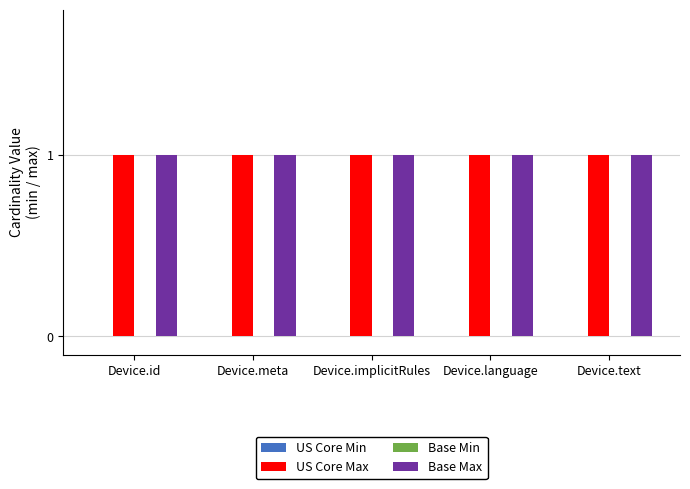

Reading left to right, list all the values displayed in this chart.

US Core Min: Device.id=0	Device.meta=0	Device.implicitRules=0	Device.language=0	Device.text=0
US Core Max: Device.id=1	Device.meta=1	Device.implicitRules=1	Device.language=1	Device.text=1
Base Min: Device.id=0	Device.meta=0	Device.implicitRules=0	Device.language=0	Device.text=0
Base Max: Device.id=1	Device.meta=1	Device.implicitRules=1	Device.language=1	Device.text=1